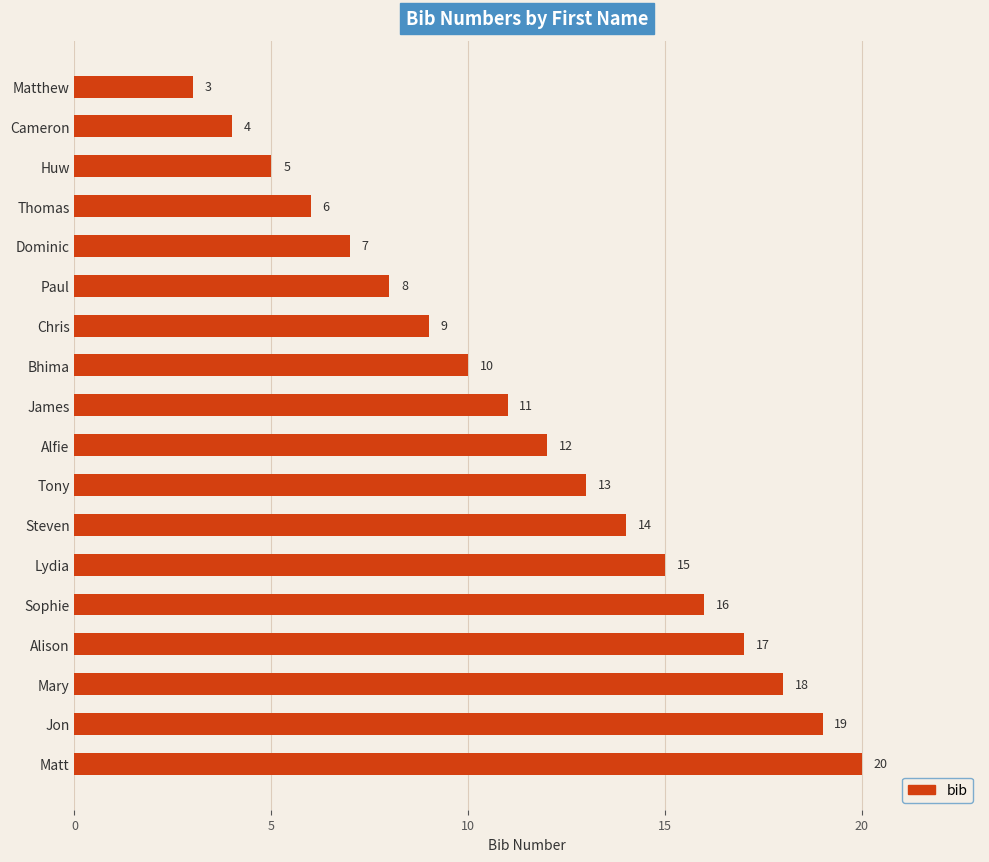

What is the ratio of the value at Tony to the value at Jon?

0.7